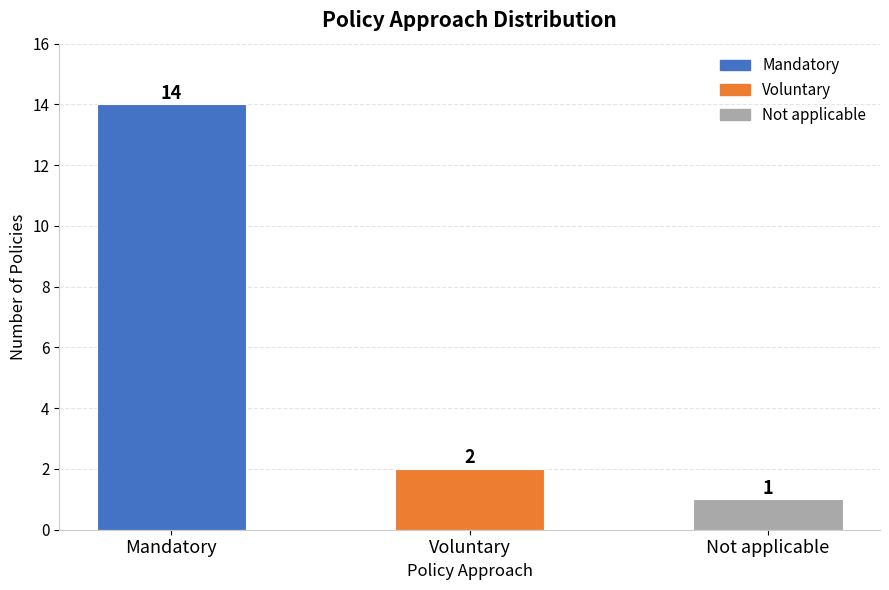

Rank the categories by value from lowest to highest.

Not applicable, Voluntary, Mandatory